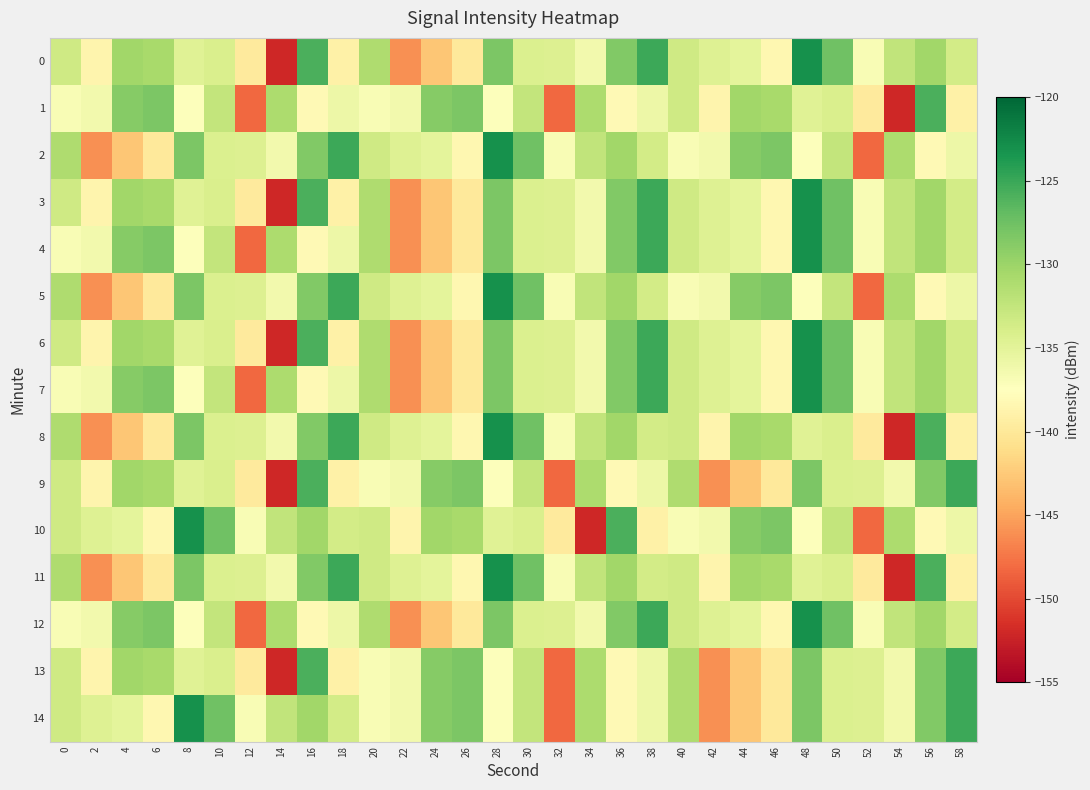

Rank the series at 58 from highest to lowest value.

9, 13, 14, 0, 3, 4, 6, 7, 12, 2, 5, 10, 1, 8, 11